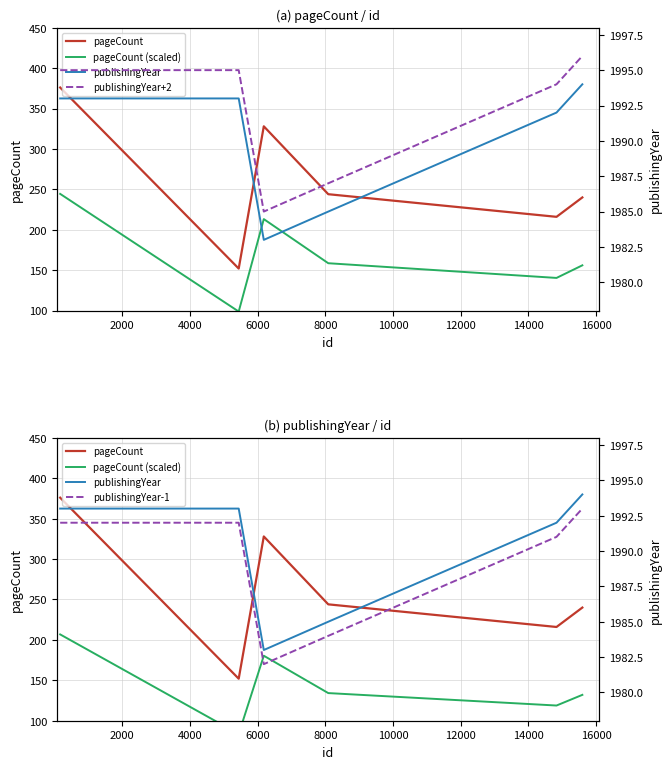

Count the pageCount values in the range 216 to 328.

4